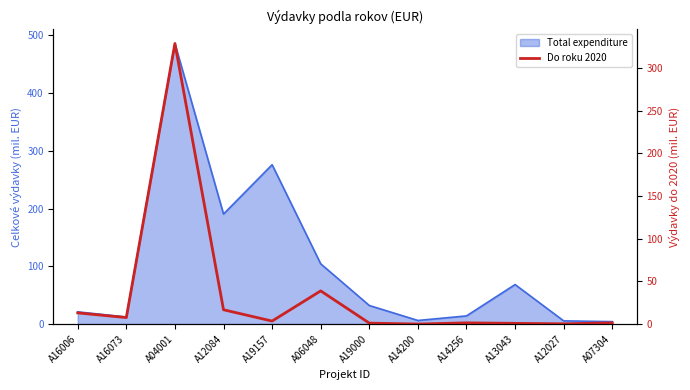

Does the chart have visible grid lines?

No